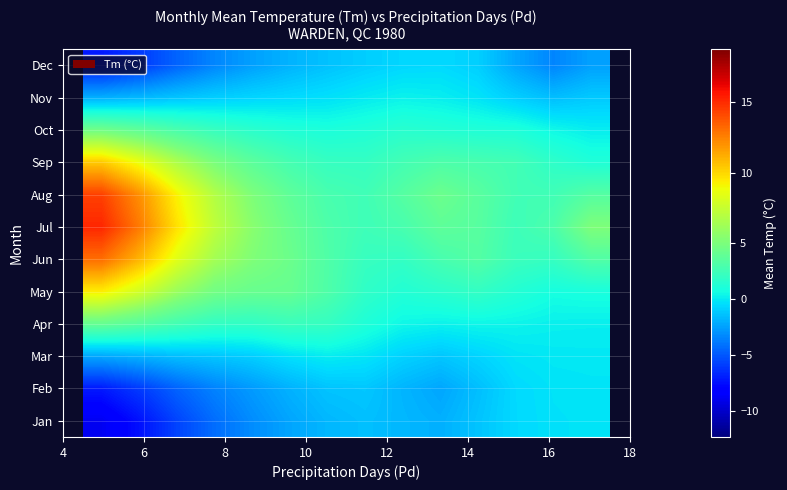

Reading left to right, transcribe all the data shown in this chart.

Jan: -8.8	-7.4	-5.7	-4.2	-3.2	-2.3	-1.7	-1.4	-1.7	-2.0	-1.3	-0.6	-0.3	-0.2
Feb: -7.1	-6.0	-4.6	-3.5	-2.7	-1.9	-1.3	-1.2	-1.8	-2.3	-1.5	-0.5	-0.2	-0.2
Mar: -2.2	-1.9	-1.5	-1.2	-0.9	-0.3	0.1	-0.2	-0.8	-1.2	-0.7	-0.2	-0.1	-0.1
Apr: 4.1	3.4	2.6	1.9	1.8	2.3	2.0	1.1	0.4	0.3	0.4	0.3	0.2	0.2
May: 9.3	7.9	6.0	4.6	4.2	4.1	3.1	1.8	1.3	1.6	1.9	1.3	0.8	0.9
Jun: 13.1	11.0	8.4	6.3	5.1	4.3	3.2	2.1	2.0	2.8	3.3	2.3	2.1	3.2
Jul: 15.2	12.7	9.7	7.2	5.5	4.2	3.1	2.5	2.8	3.8	3.5	2.4	3.0	5.1
Aug: 14.4	12.1	9.2	6.8	5.1	3.8	2.8	2.5	3.4	4.3	3.6	2.6	2.5	3.4
Sep: 10.4	8.8	6.7	5.0	3.7	2.7	2.1	2.0	2.6	3.1	2.8	2.6	1.7	1.2
Oct: 4.6	3.8	2.9	2.2	1.6	1.2	1.0	1.2	1.5	1.3	1.2	1.1	0.5	0.1
Nov: -2.0	-1.6	-1.3	-0.9	-0.7	-0.5	-0.3	0.0	0.3	0.2	-0.2	-0.9	-1.5	-1.1
Dec: -7.1	-6.0	-4.6	-3.4	-2.5	-1.9	-1.4	-0.9	-0.6	-0.5	-0.9	-2.3	-3.4	-2.5